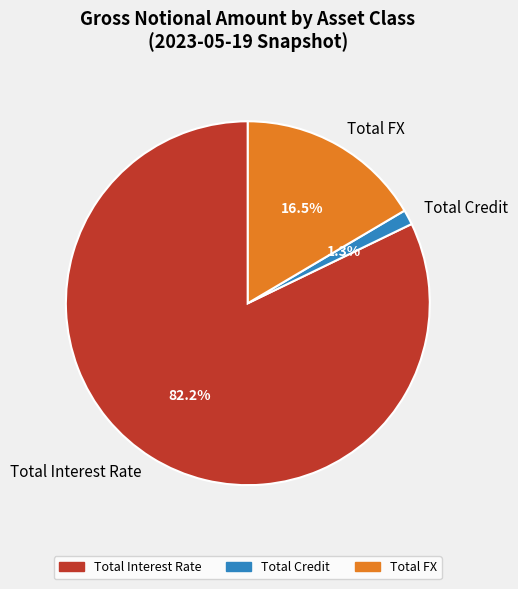

To the nearest percent, what portion does Total Interest Rate represent?

82%